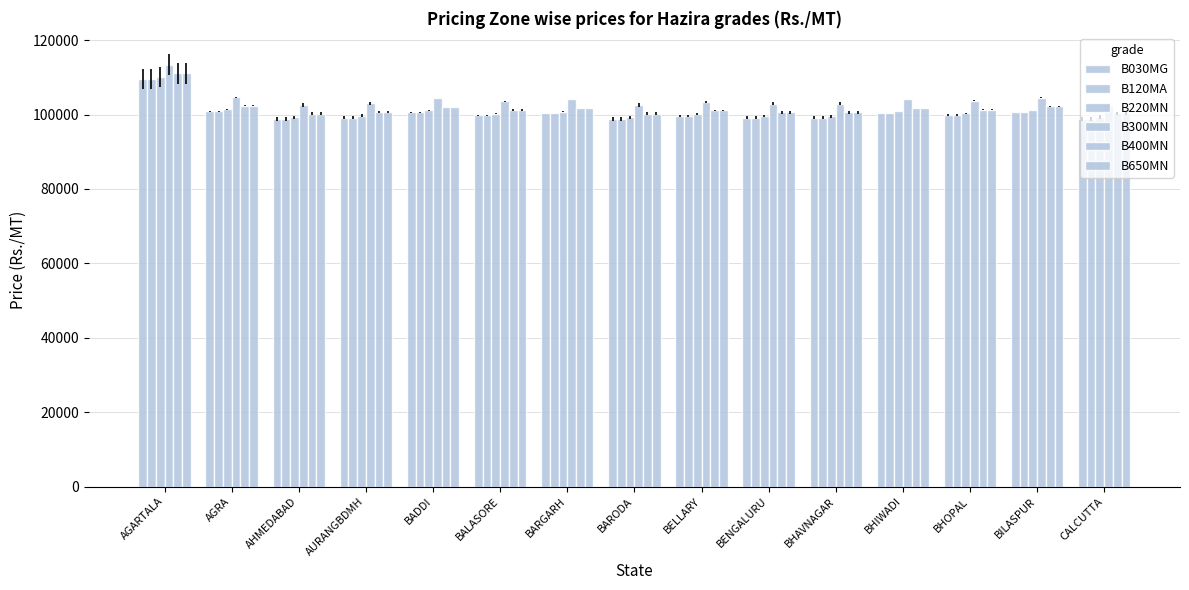

How many bars are there in each group?

6